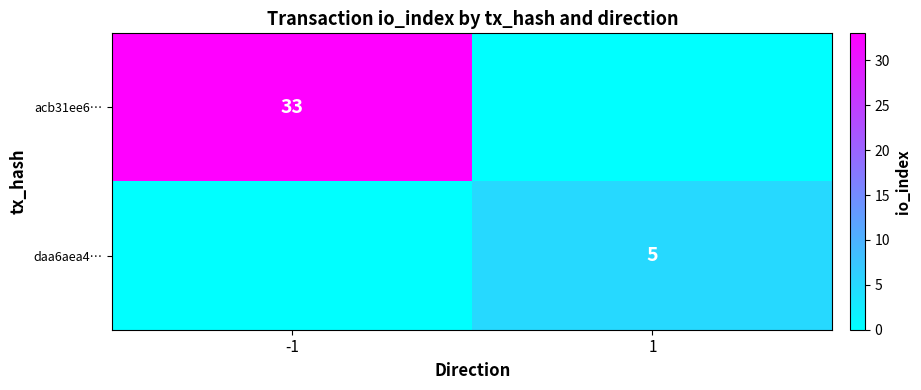

True or false: acb31ee6… has a value of 33 at -1.

True